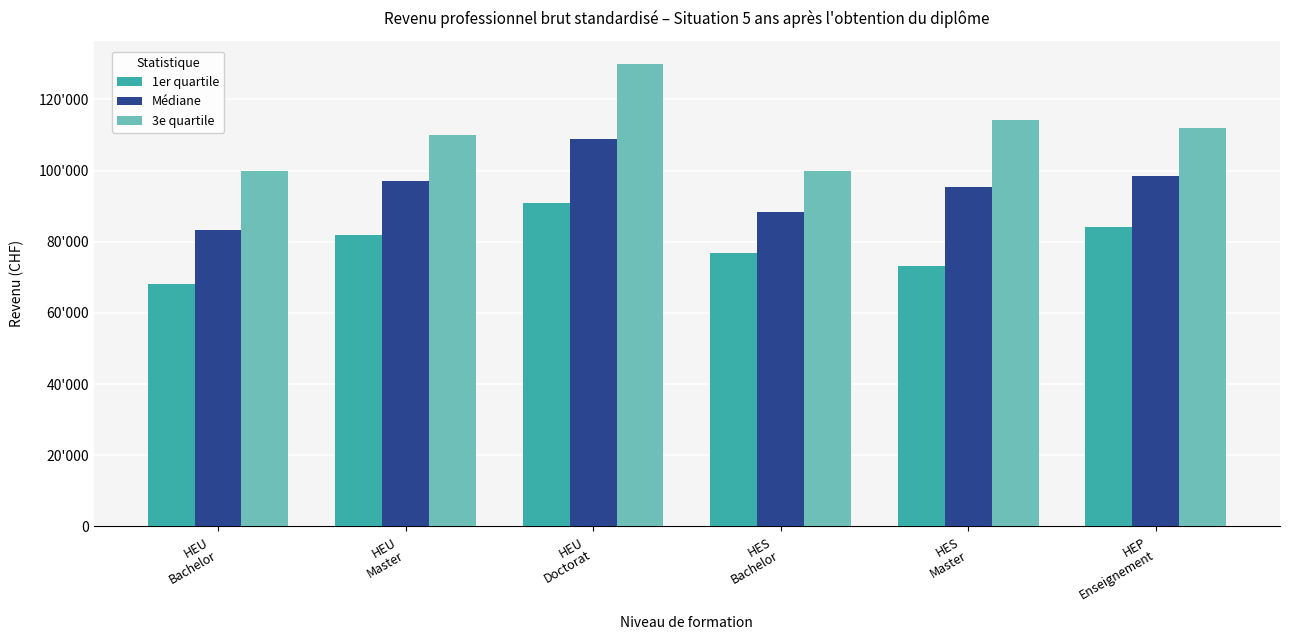

What are all the series names shown in the legend?

1er quartile, Médiane, 3e quartile